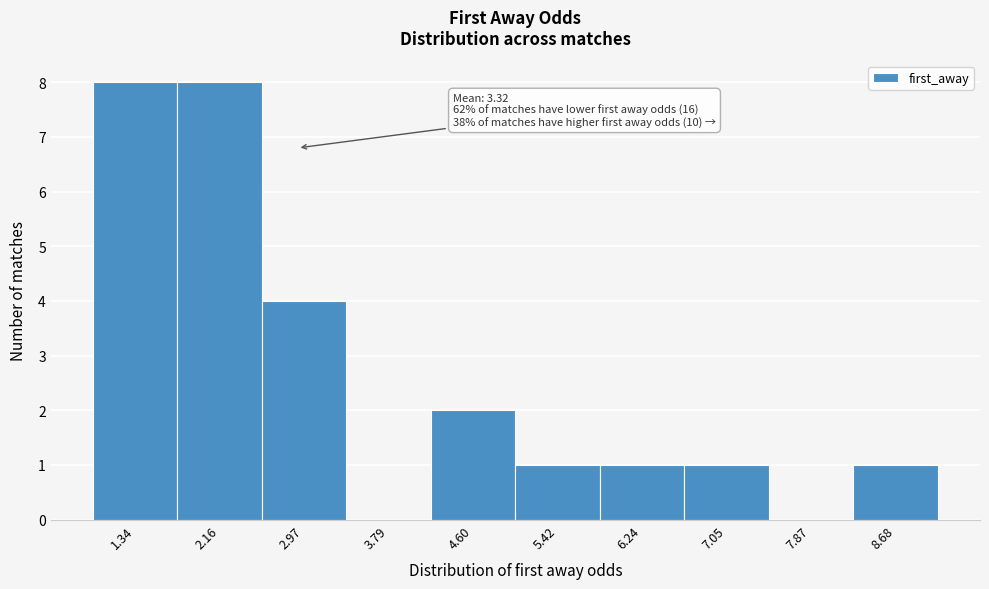

Reading left to right, what are all the values shown in this chart?

1.34=8	2.16=8	2.97=4	3.79=0	4.60=2	5.42=1	6.24=1	7.05=1	7.87=0	8.68=1